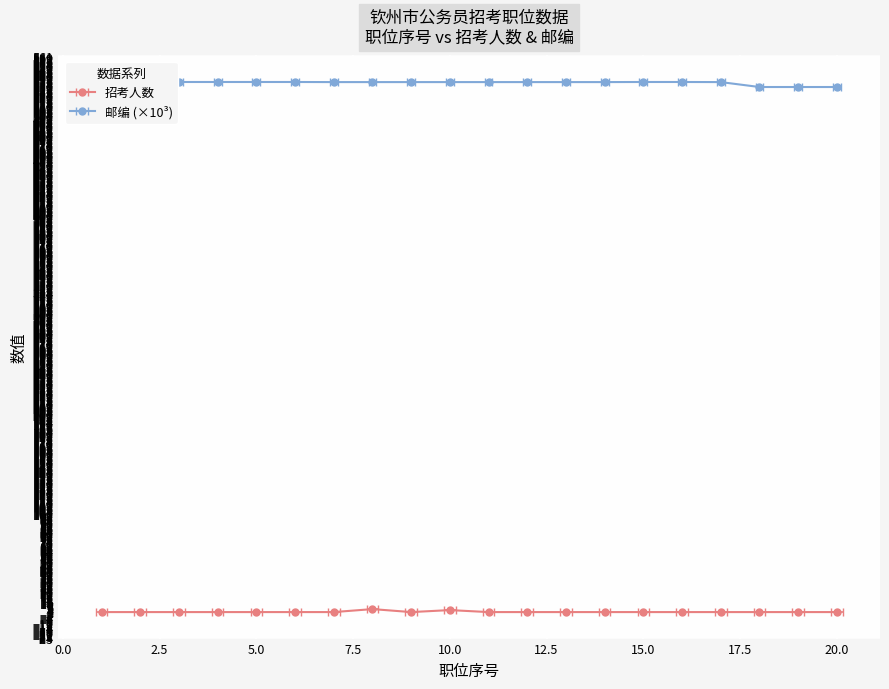

Reading left to right, list all the values displayed in this chart.

招考人数: 1=1.0	2=1.0	3=1.0	4=1.0	5=1.0	6=1.0	7=1.0	8=4.0	9=1.0	10=3.0	11=1.0	12=1.0	13=1.0	14=1.0	15=1.0	16=1.0	17=1.0	18=1.0	19=1.0	20=1.0
邮编: 1=535.1	2=535.1	3=535.1	4=535.1	5=535.1	6=535.1	7=535.0	8=535.0	9=535.0	10=535.0	11=535.0	12=535.0	13=535.0	14=535.0	15=535.1	16=535.1	17=535.0	18=530.0	19=530.0	20=530.0